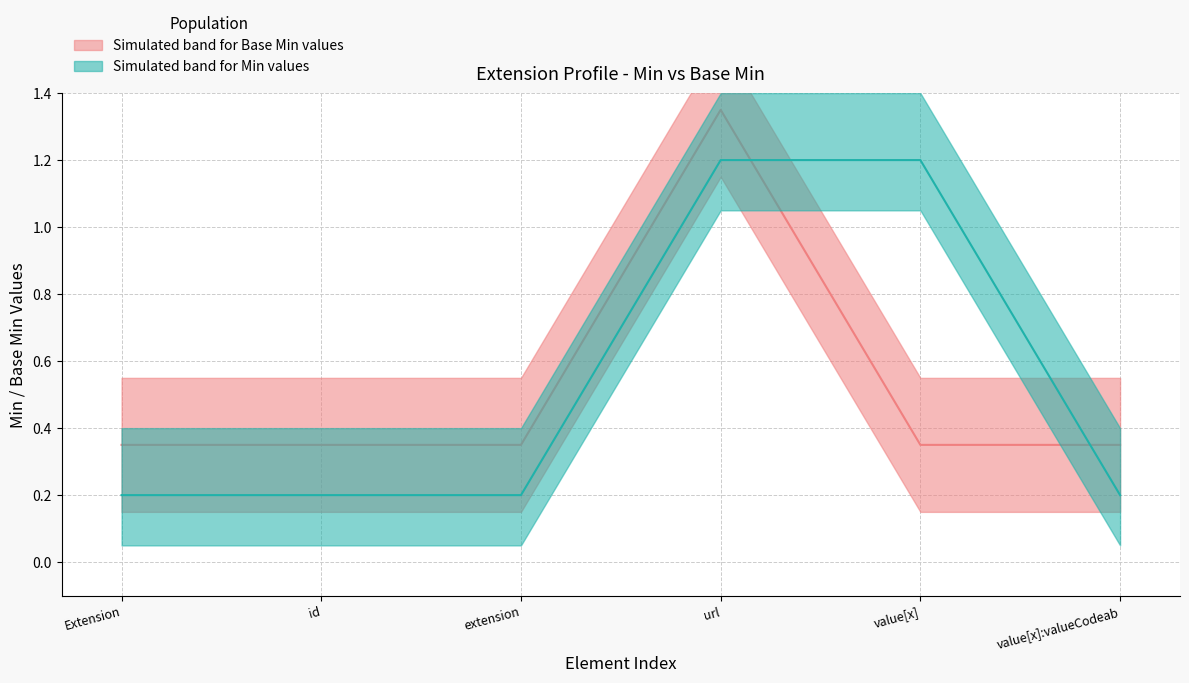

What is the average value of the Min median series?

0.5